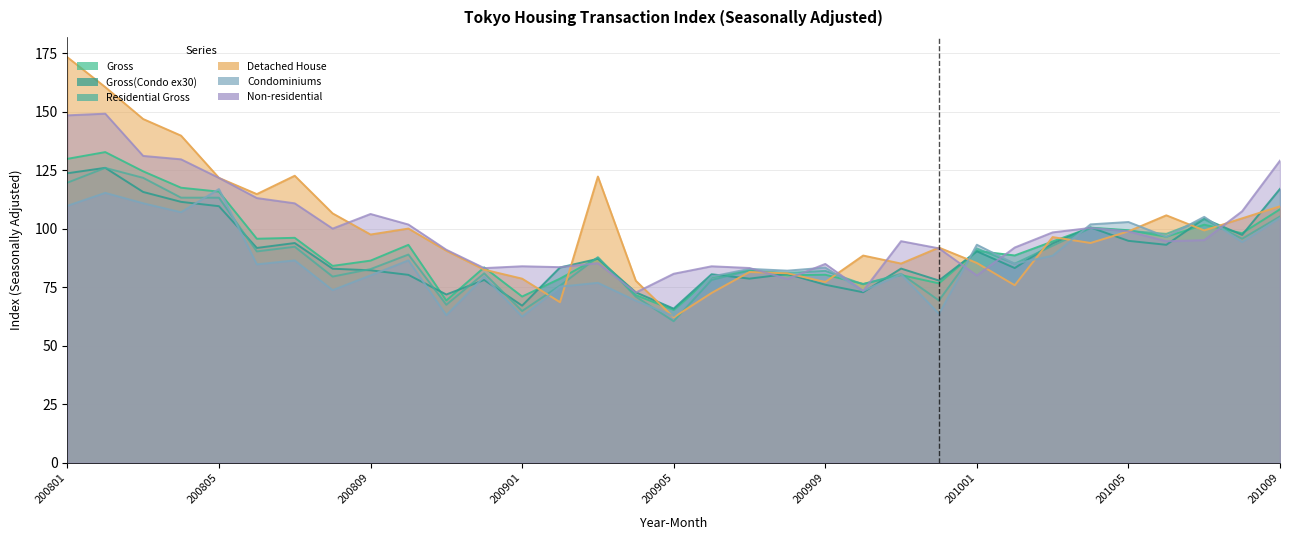

Reading left to right, extract all data points from this chart.

Gross: 130.0	132.8	124.6	117.6	115.9	95.8	96.2	84.2	86.4	93.2	69.4	83.6	71.1	78.7	87.7	71.7	65.4	79.4	82.3	80.2	80.4	76.5	80.3	76.7	90.6	88.7	94.6	100.6	99.4	96.7	101.8	98.2	108.4
Gross(Condo ex30): 123.8	126.1	115.8	111.6	109.7	91.9	94.0	83.0	82.3	80.4	72.0	78.2	67.2	83.5	87.2	72.9	65.9	80.6	78.7	80.7	76.1	72.9	83.1	77.9	90.4	83.3	93.8	100.6	94.9	93.2	104.4	97.4	117.1
Residential Gross: 119.8	126.1	121.8	113.4	113.3	90.4	92.4	79.6	82.8	89.0	67.6	81.0	64.9	75.8	87.9	71.0	60.5	78.2	82.2	81.2	82.1	76.3	80.8	69.4	91.7	85.2	92.8	100.3	99.2	97.9	104.1	95.8	105.3
Detached House: 173.4	160.6	147.0	139.9	121.8	114.9	122.7	106.6	97.6	100.1	90.7	82.6	78.7	68.7	122.4	77.9	62.2	72.6	81.6	81.0	77.3	88.6	85.2	92.0	85.4	75.9	96.5	94.0	99.0	105.8	99.4	104.5	109.7
Condominiums: 109.9	115.4	111.0	107.1	117.0	84.9	86.5	73.8	80.2	86.6	63.1	79.6	62.5	75.3	77.0	69.3	62.8	79.6	82.9	82.2	83.5	73.5	80.6	63.7	93.2	85.1	88.6	102.0	103.0	96.6	105.2	94.4	104.7
Non-residential: 148.6	149.3	131.2	129.8	121.8	113.2	110.9	100.1	106.4	101.9	91.1	83.3	84.0	83.7	85.4	72.8	80.8	84.0	83.3	78.6	85.0	73.5	94.8	91.7	80.1	92.1	98.5	100.4	98.9	94.7	95.2	107.5	129.2